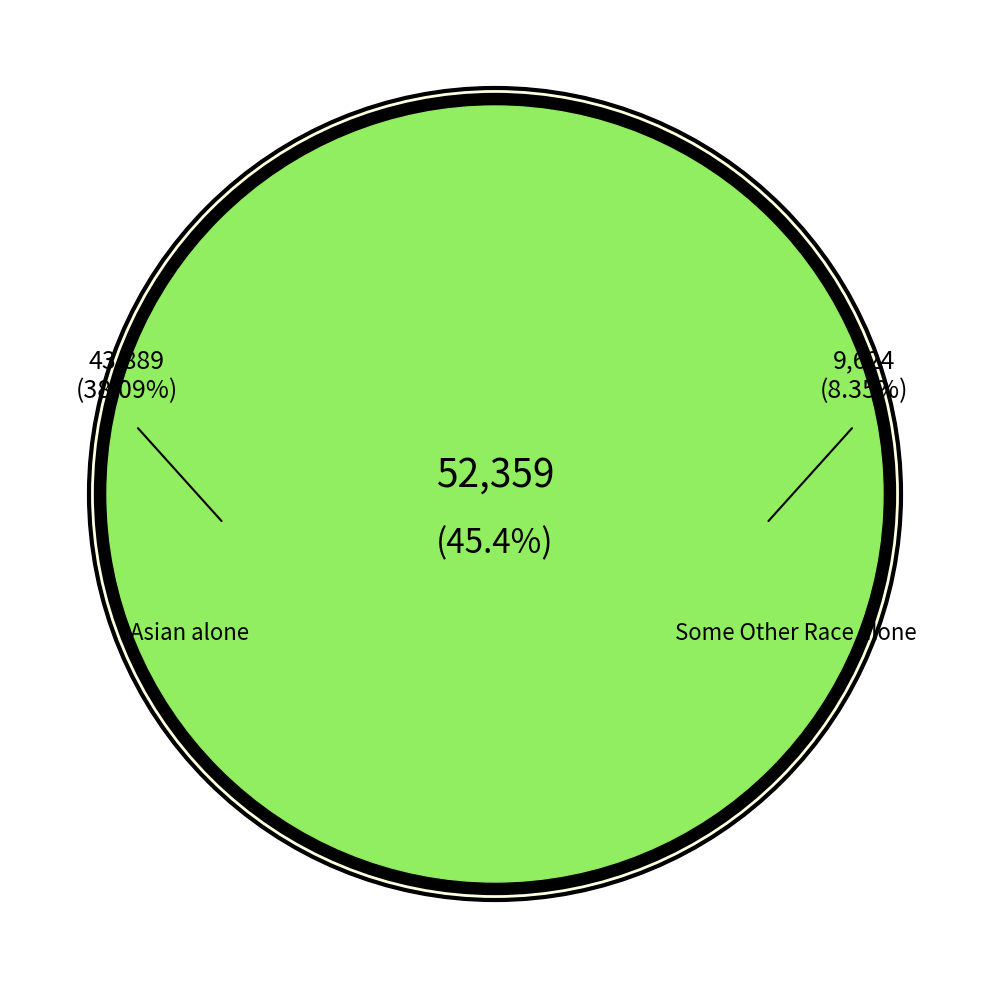

Is it true that Asian alone is 38% of the pie?

True